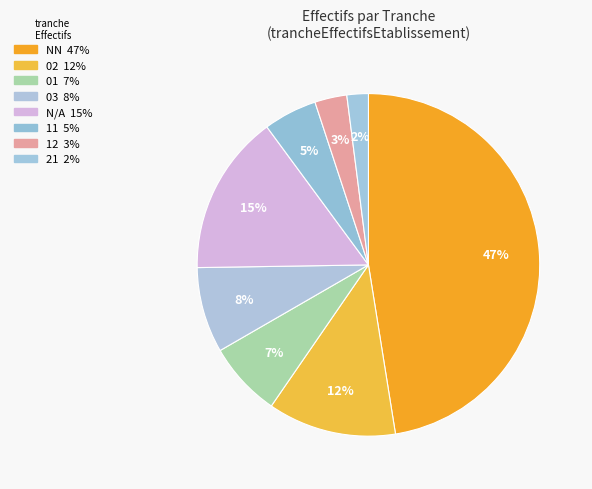

Is there a majority slice in this chart?

No